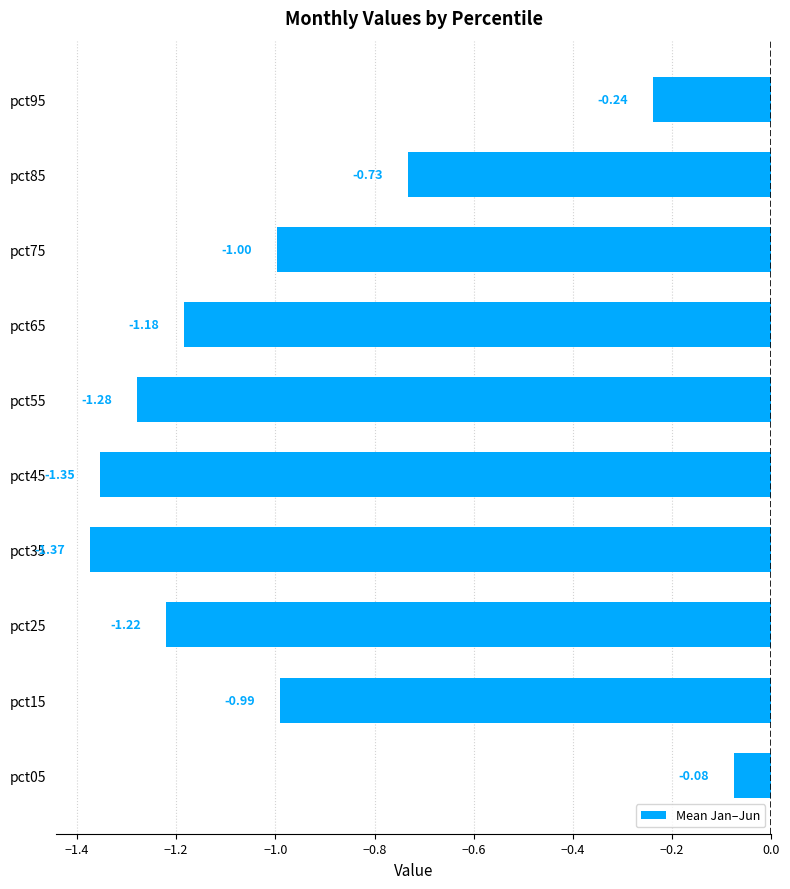

Where is the data nearest to the value 0?

pct05